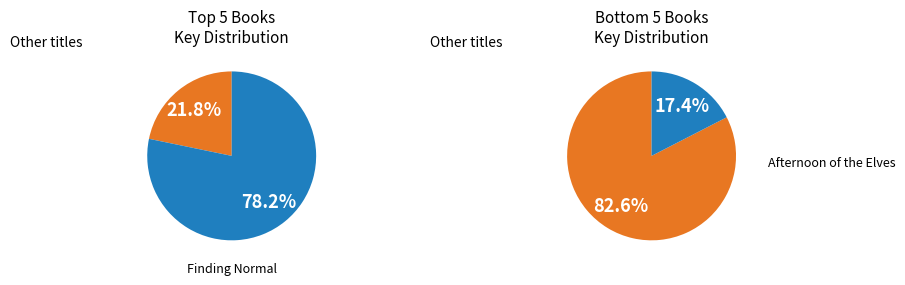

Which category accounts for the majority?

Afternoon of the Elves